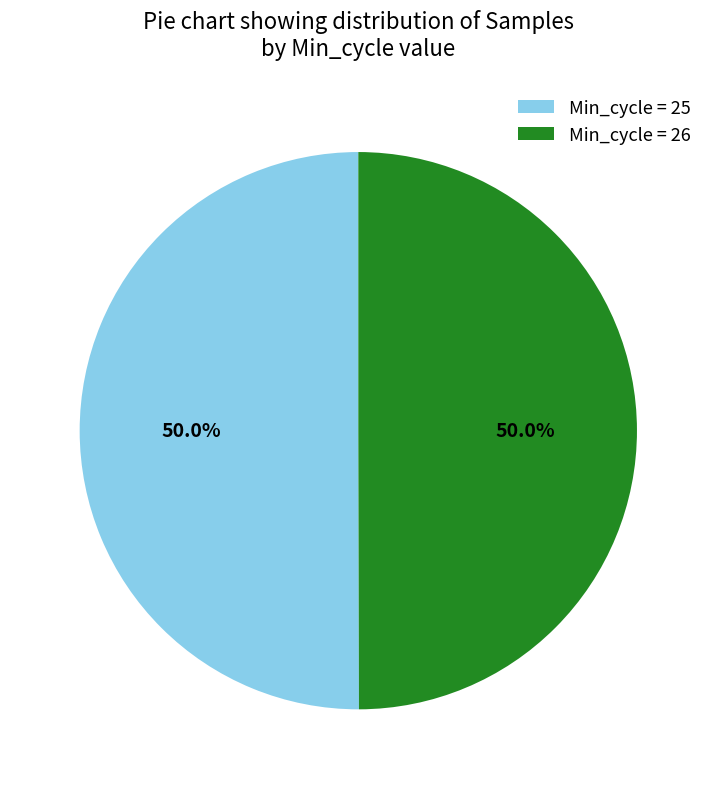

What percentage do Min_cycle = 26 and Min_cycle = 25 together represent?

100.0%